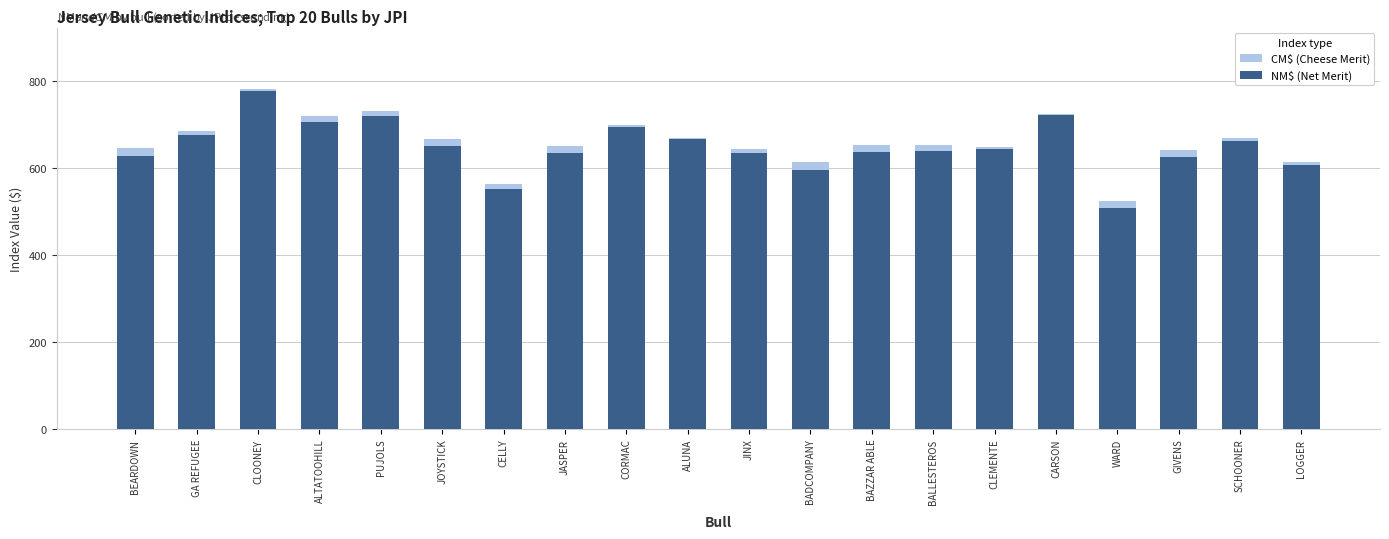

How many data points in CM$ (Cheese Merit) are above 653?

9